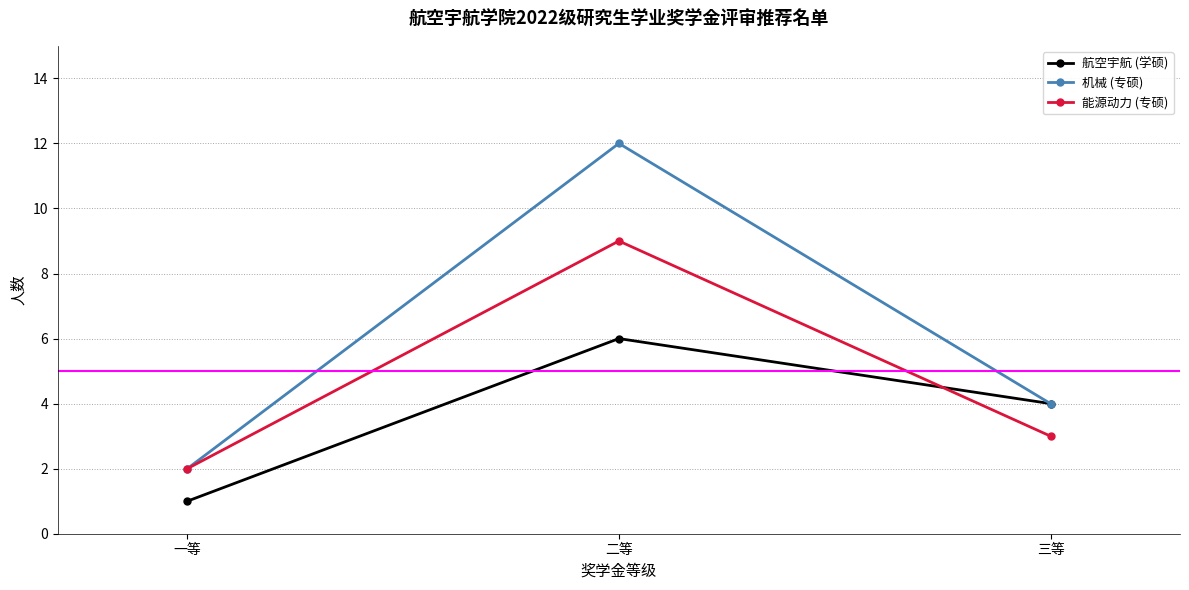

At how many categories does at least one series exceed 11?

1